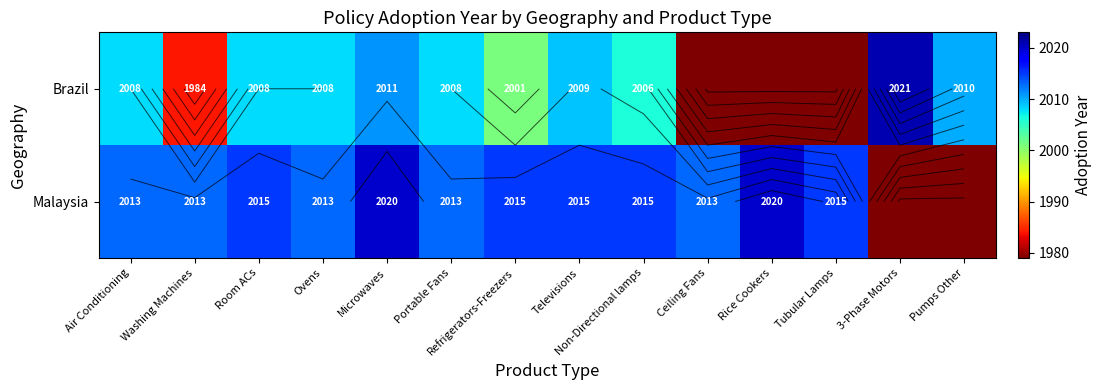

Is the value of Malaysia at Ceiling Fans greater than the value of Brazil at Ceiling Fans?

Yes